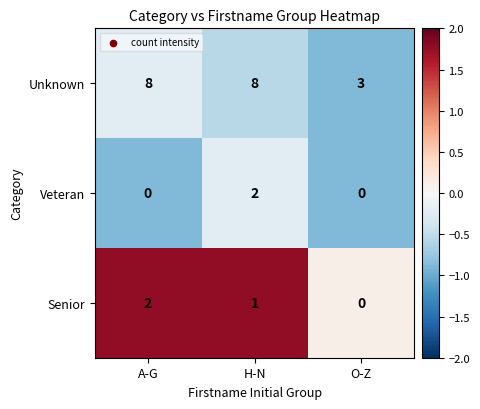

At which category is the sum across all series the highest?

H-N